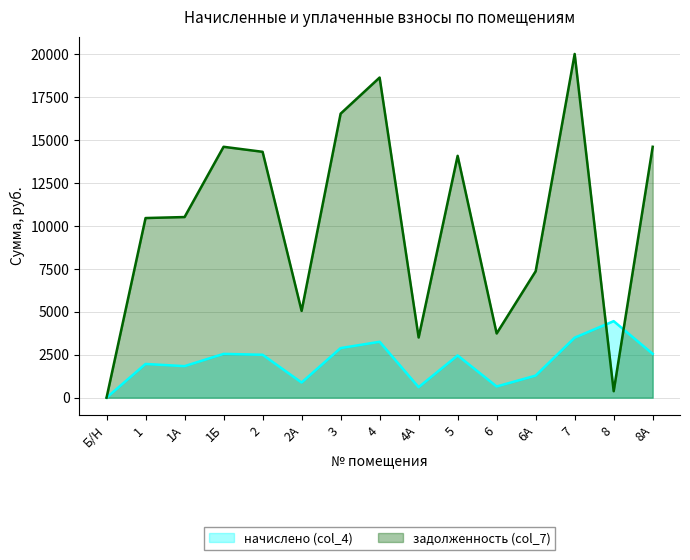

Rank the series by their average value, from lowest to highest.

начислено (col_4), задолженность (col_7)